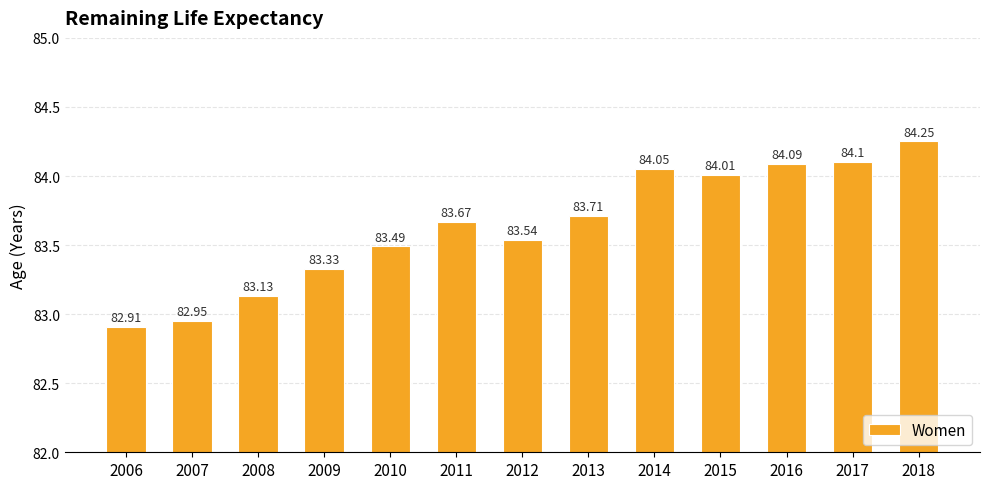

Which category has the lowest value across all series?

2006